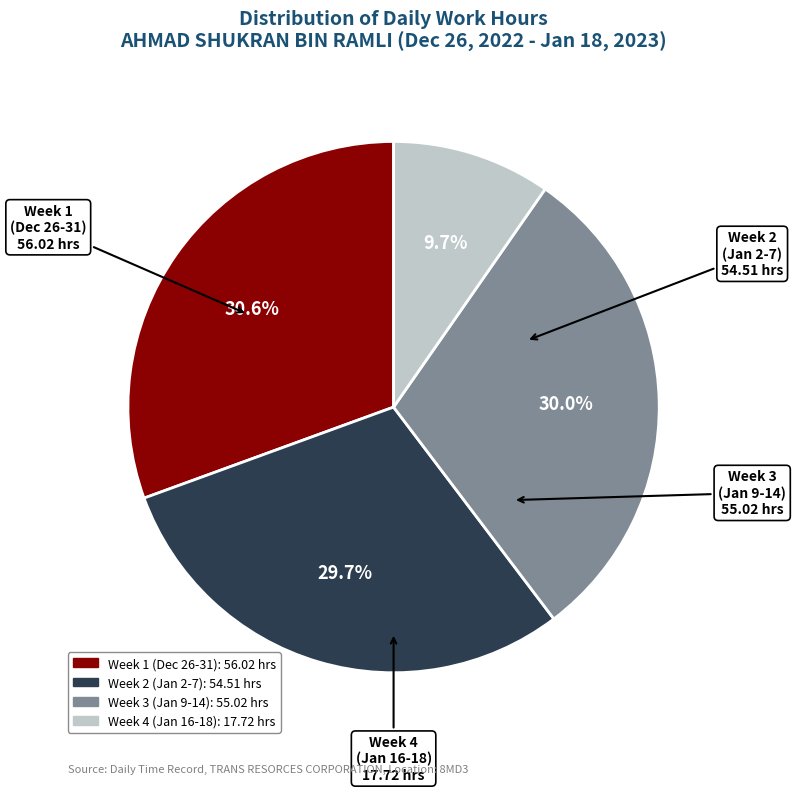

Is there any slice that represents more than half of the pie?

No